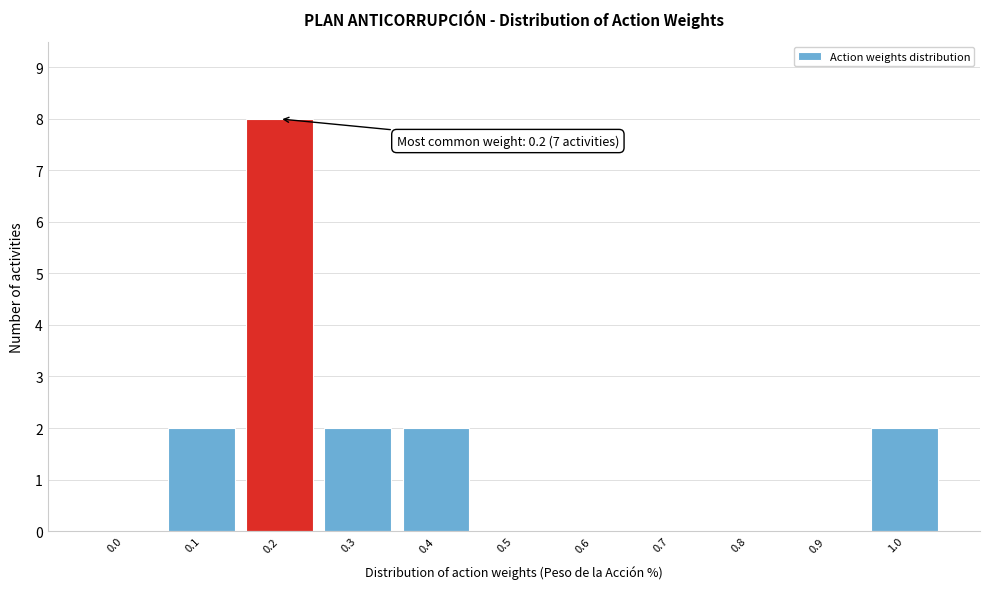

Reading right to left, what are all the values shown in this chart?

1.0=2	0.9=0	0.8=0	0.7=0	0.6=0	0.5=0	0.4=2	0.3=2	0.2=8	0.1=2	0.0=0